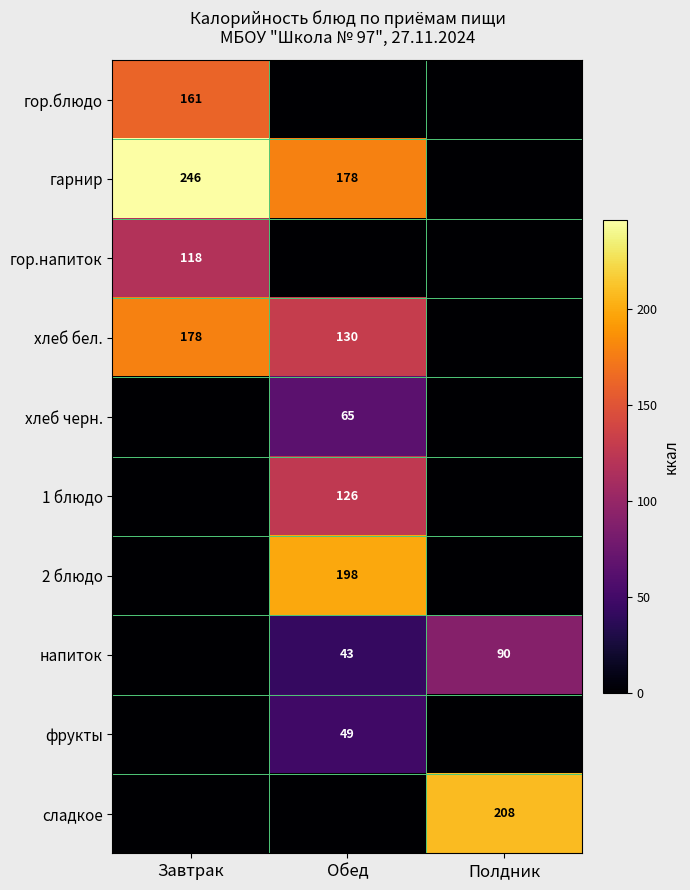

The гарнир series shows 178 at Обед. True or false?

True